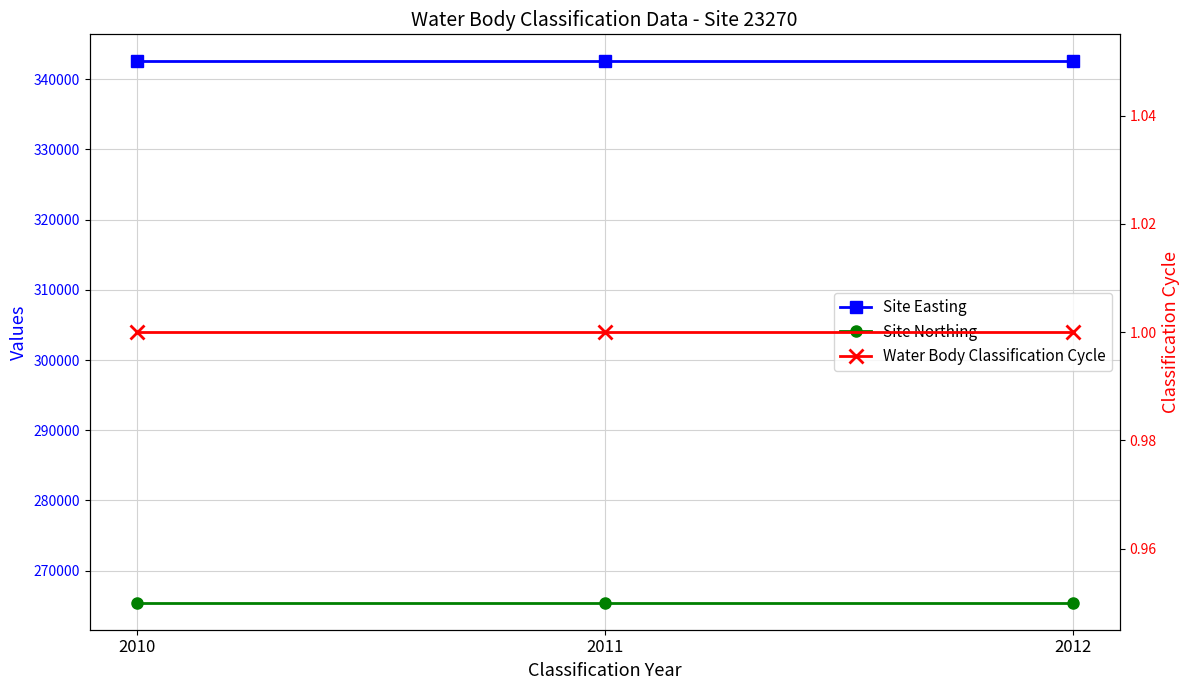

How many series are shown in this chart?

3